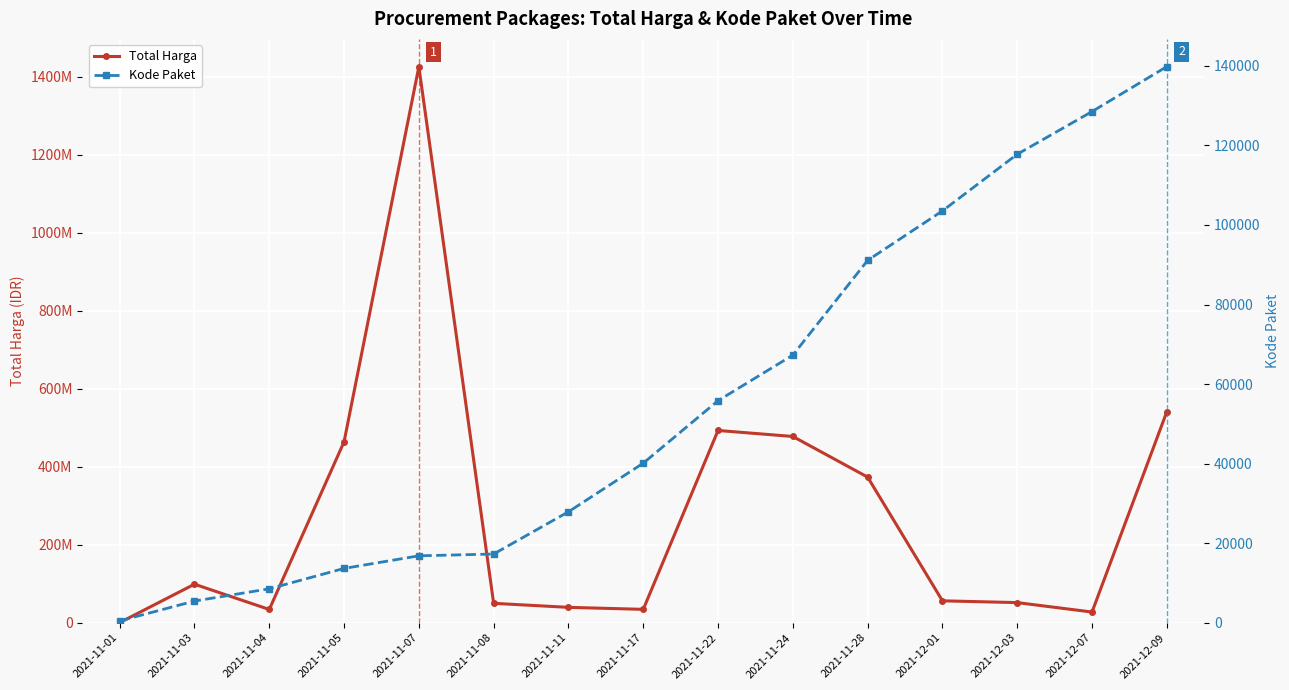

Where does the Total Harga series first go above 56152800?

2021-11-03